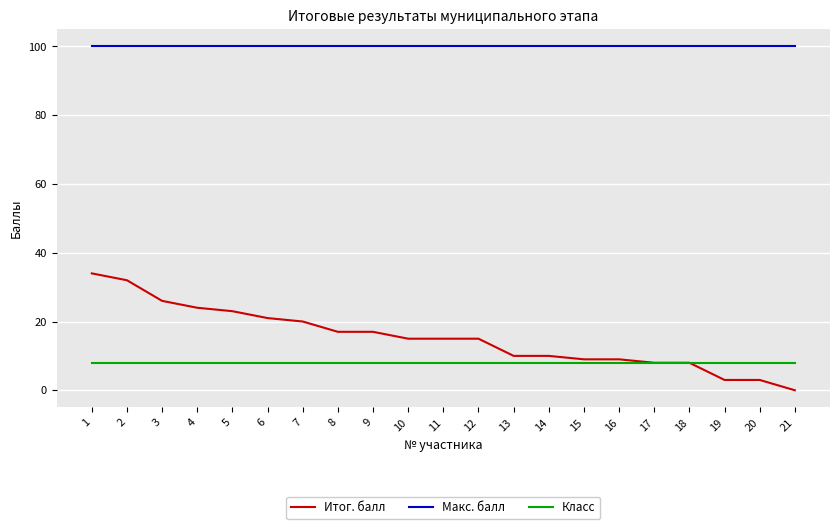

List the series in order of their peak value, lowest first.

Класс, Итог. балл, Макс. балл